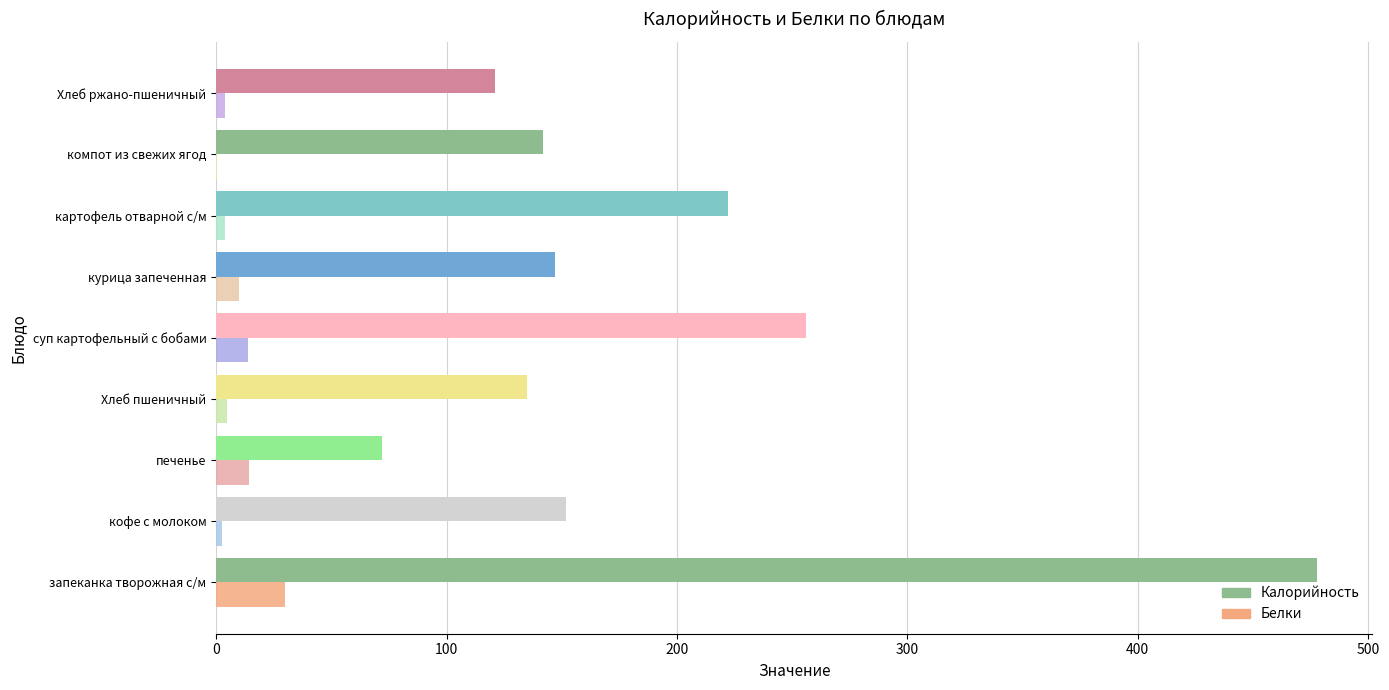

Is the value of Белки at суп картофельный с бобами greater than the value of Калорийность at печенье?

No